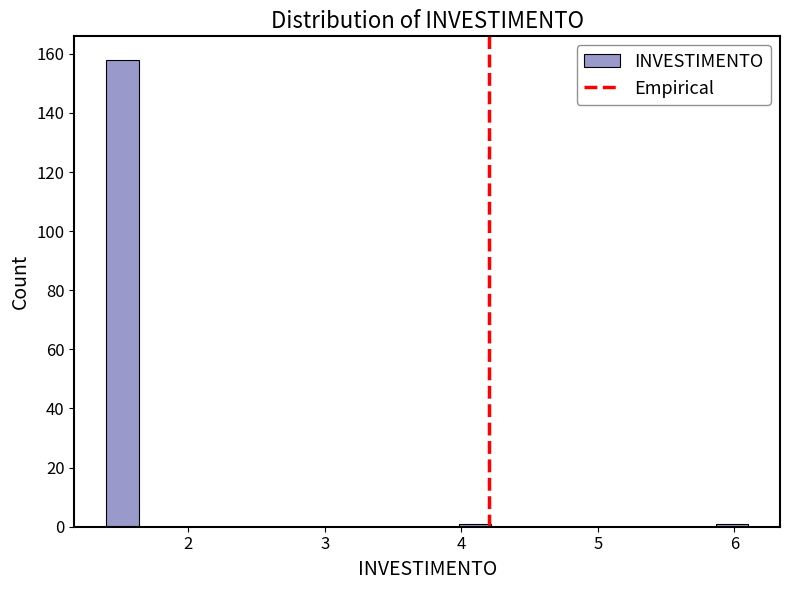

Around what value on the x-axis is the tallest bar? Give the approximate position of its centre, as read against the axis.

1.5